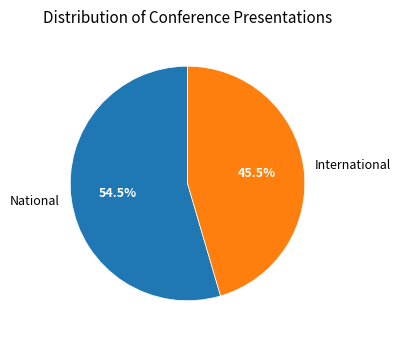

How many segments does this pie chart have?

2